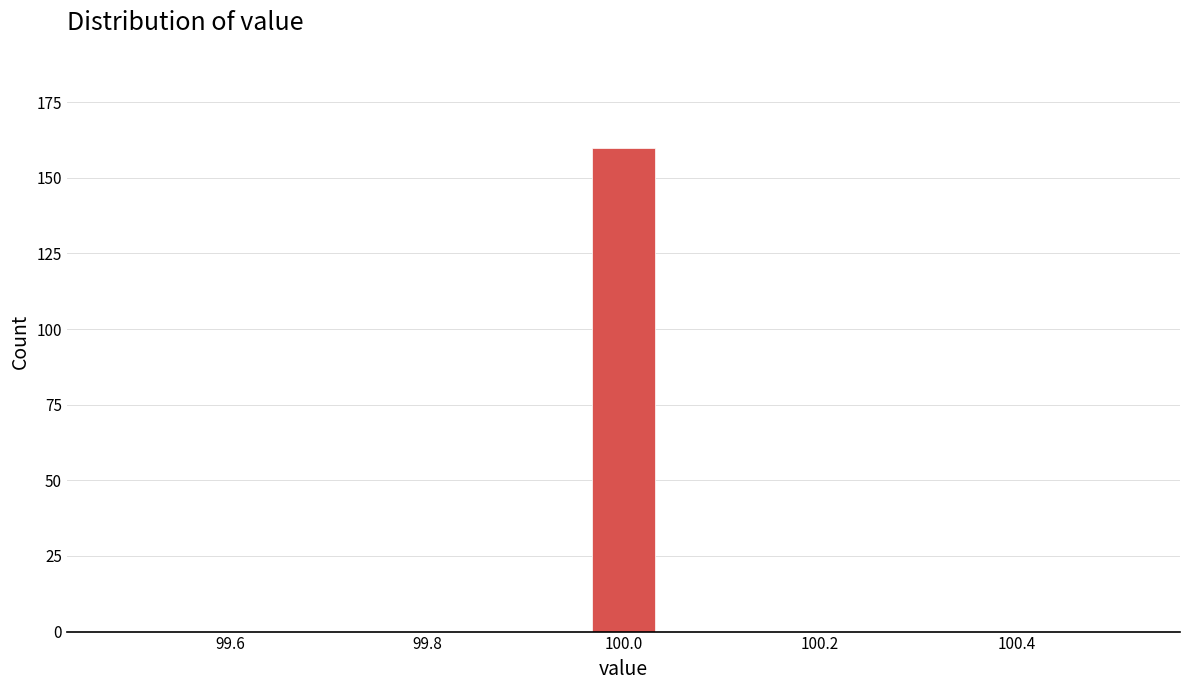

Around what value on the x-axis is the tallest bar? Give the approximate position of its centre, as read against the axis.

100.00